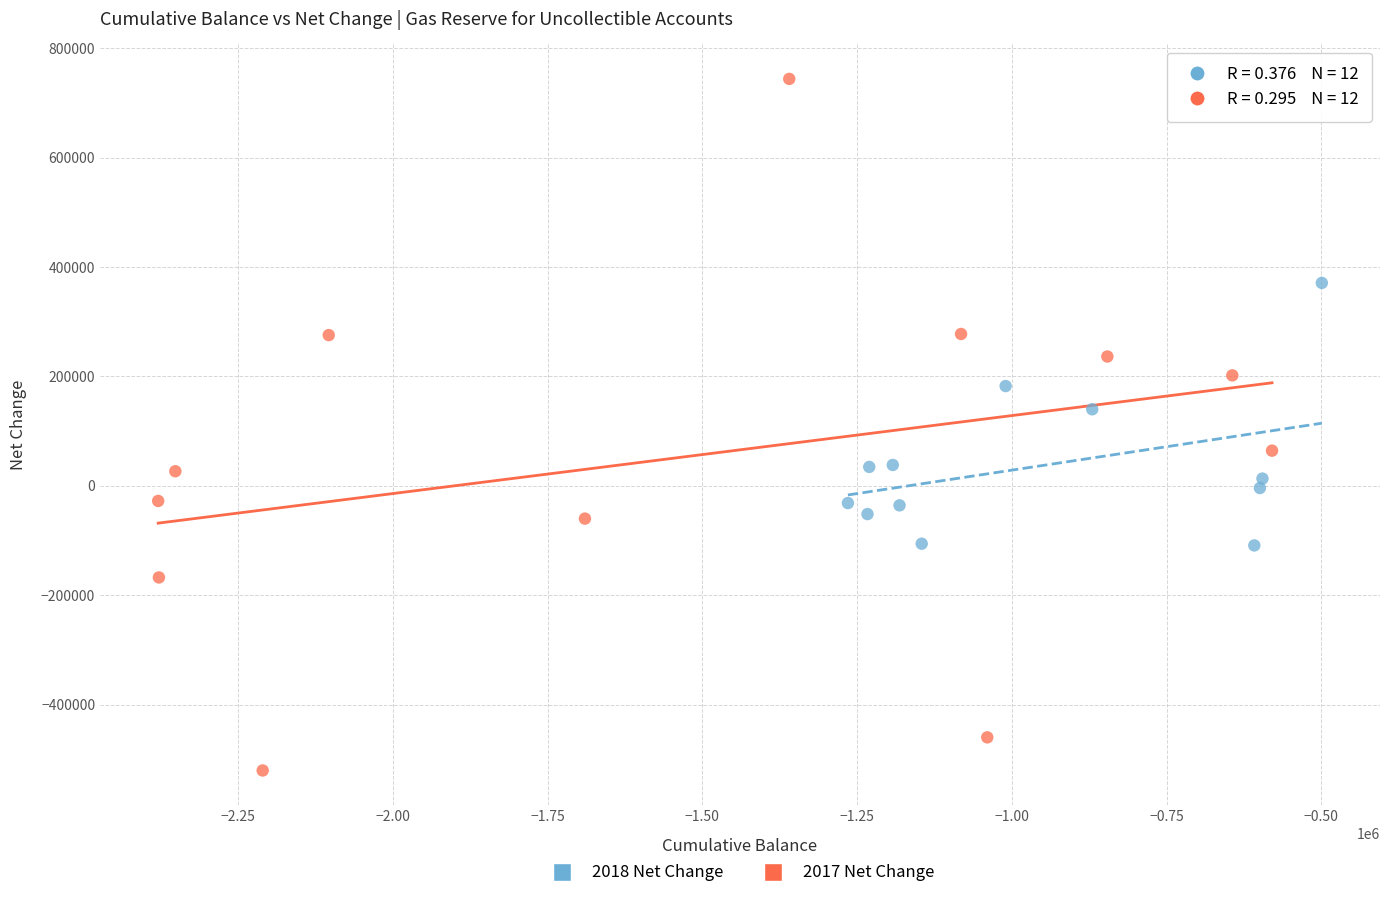

Which series has the largest Y range (max minus min)?

2017 Net Change